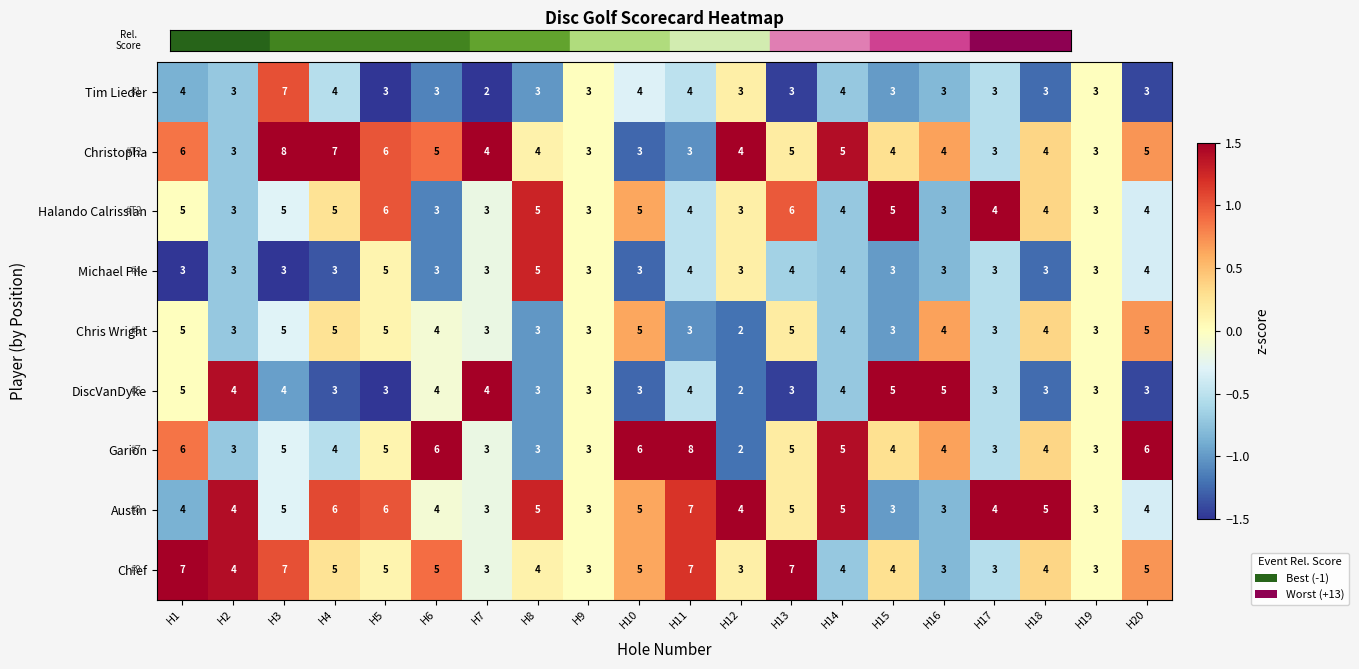

Which series has the largest total across all categories?

Chief